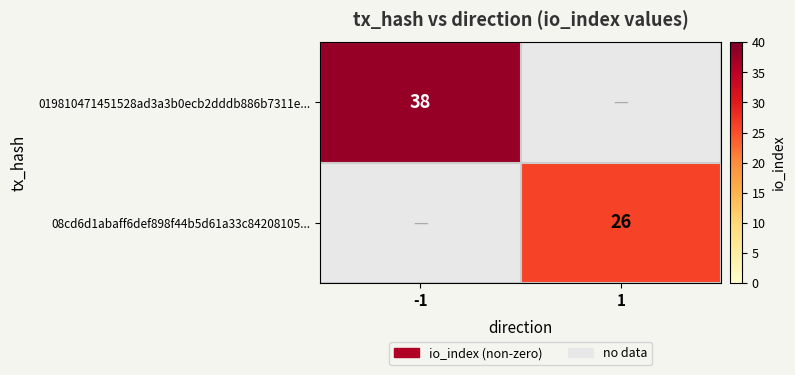

Count the number of data series in this chart.

2